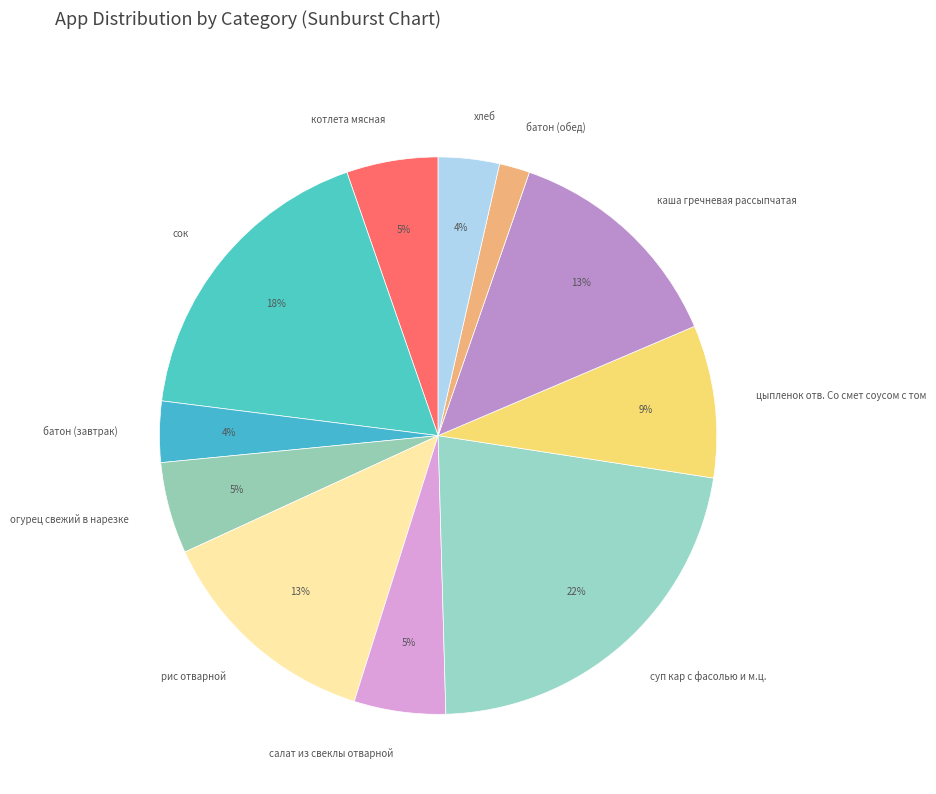

How many segments does this pie chart have?

11